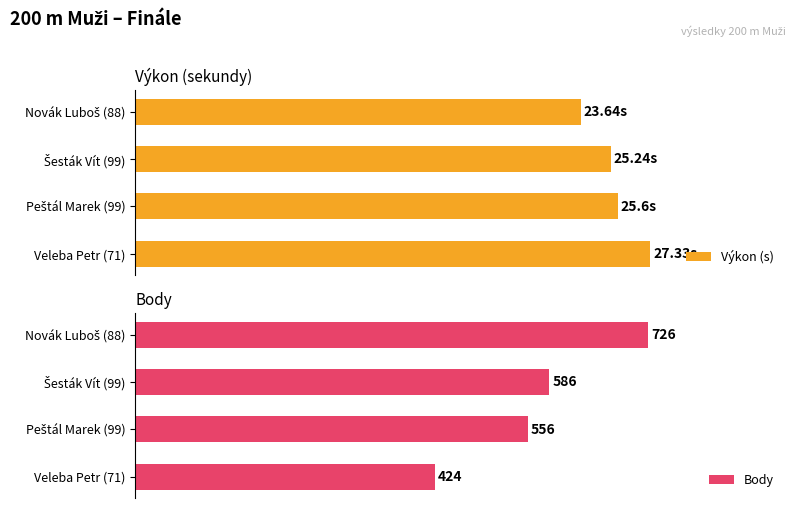

How many bars are there in each group?

2